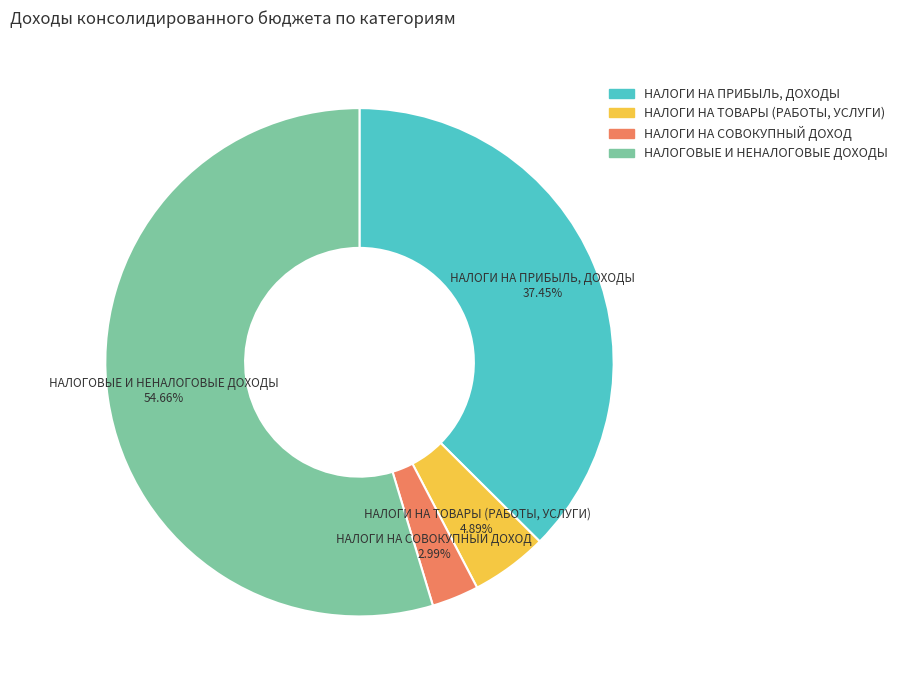

How many slices are in this pie chart?

4